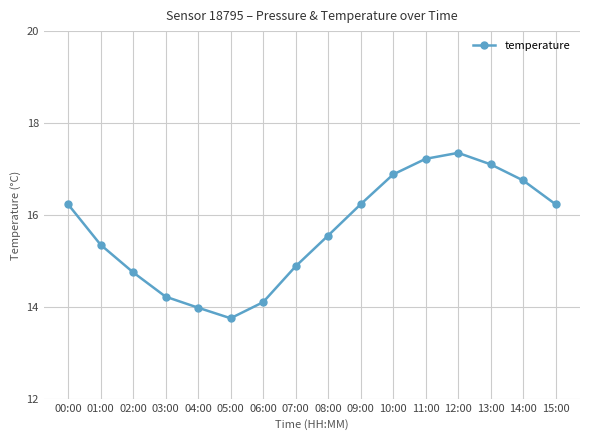

Is it true that the value at 04:00 is 14.0?

True